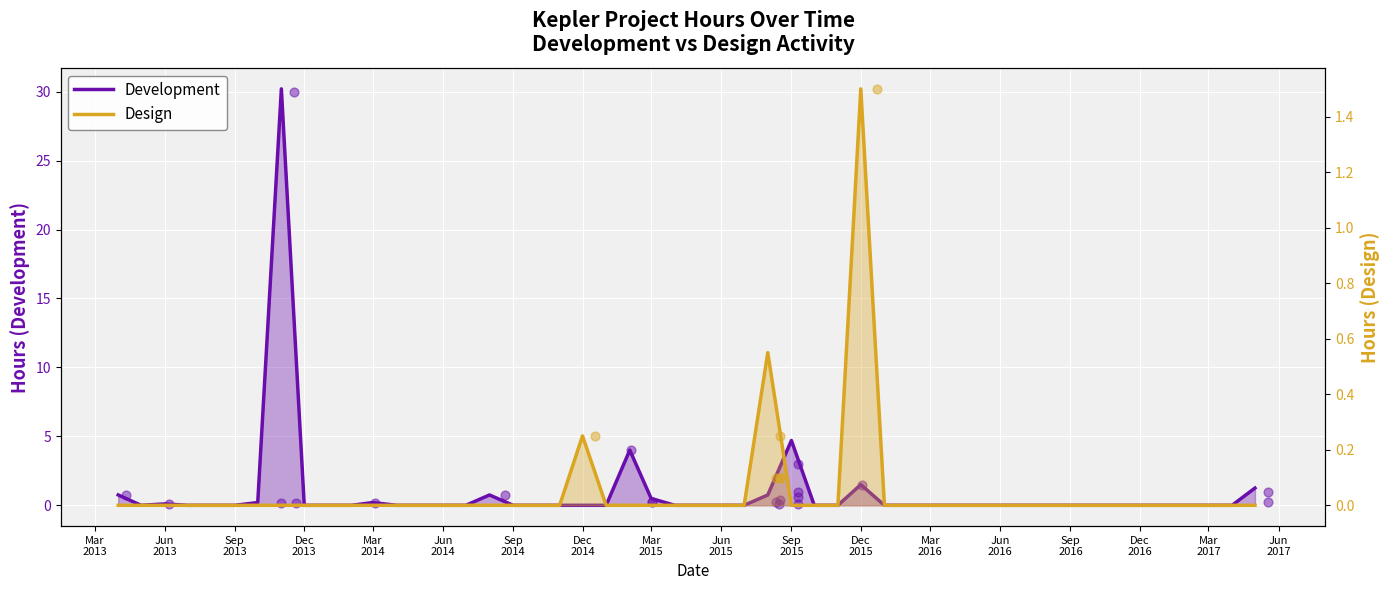

Which has a higher value, Mar
2014 or Jun
2013?

Mar
2014